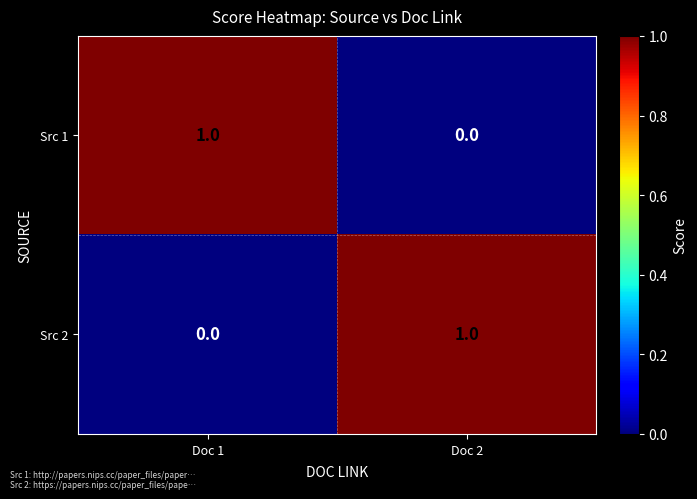

Rank the categories by Src 2 value from lowest to highest.

Doc 1, Doc 2